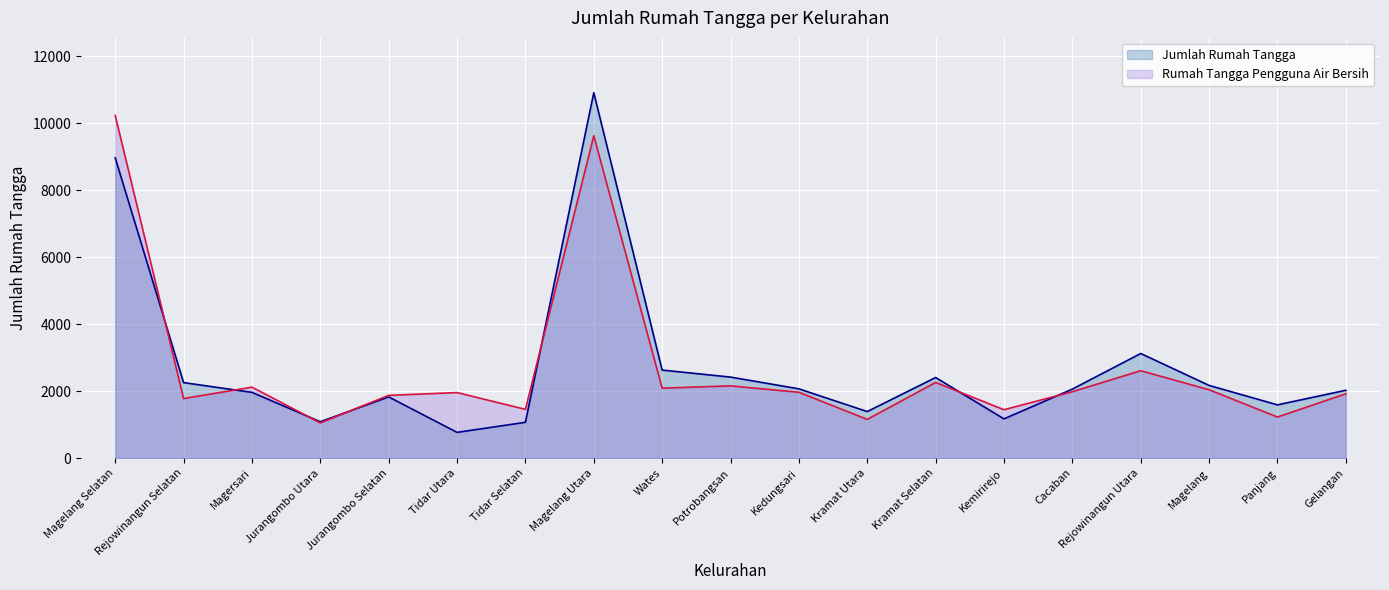

Is the value of Jumlah Rumah Tangga at Kedungsari greater than the value of Rumah Tangga Pengguna Air Bersih at Kramat Selatan?

No